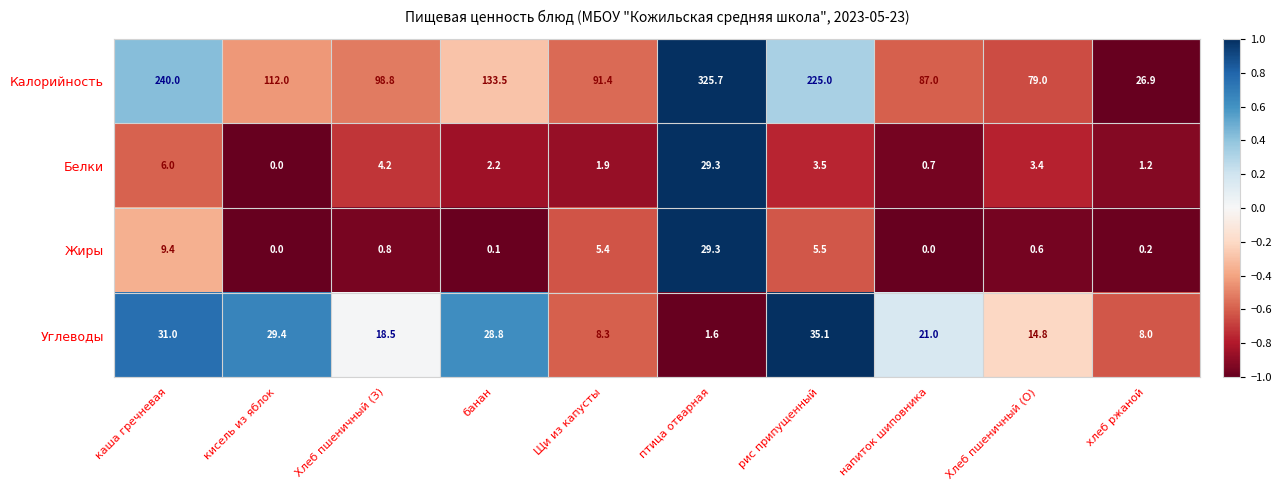

How many distinct data groups are displayed?

4